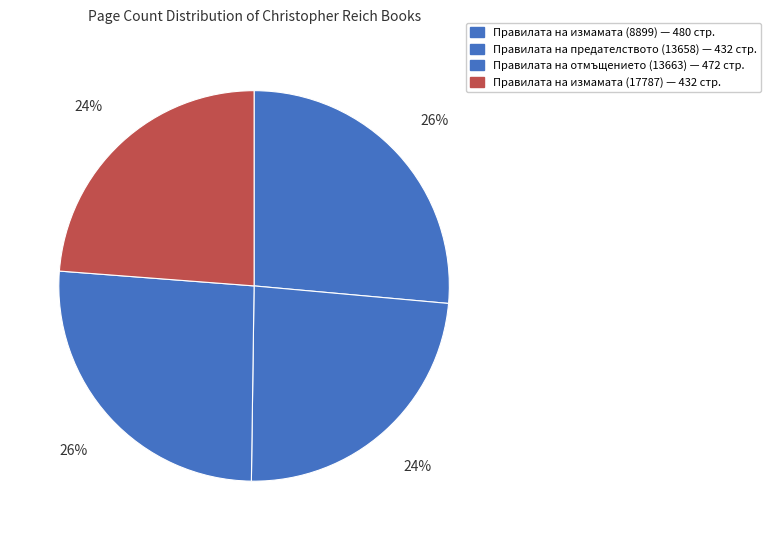

True or false: Правилата на измамата (17787) accounts for 37% of the total.

False